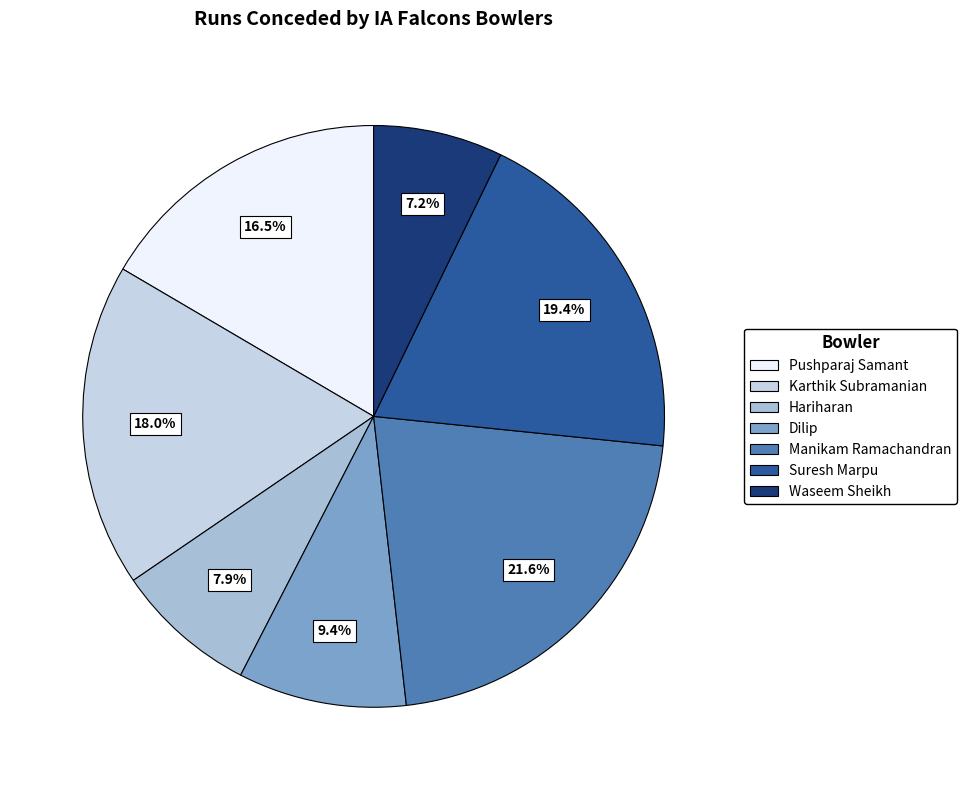

To the nearest percent, what is the combined percentage of Manikam Ramachandran and Karthik Subramanian?

40%